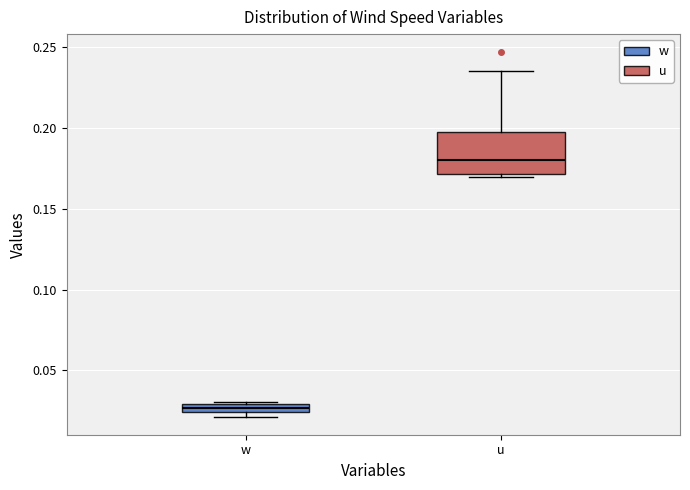

Where is the lower edge of the box for u on the y-axis? The values are not printed on the chart, so give them approximately, as read against the axis.

0.170